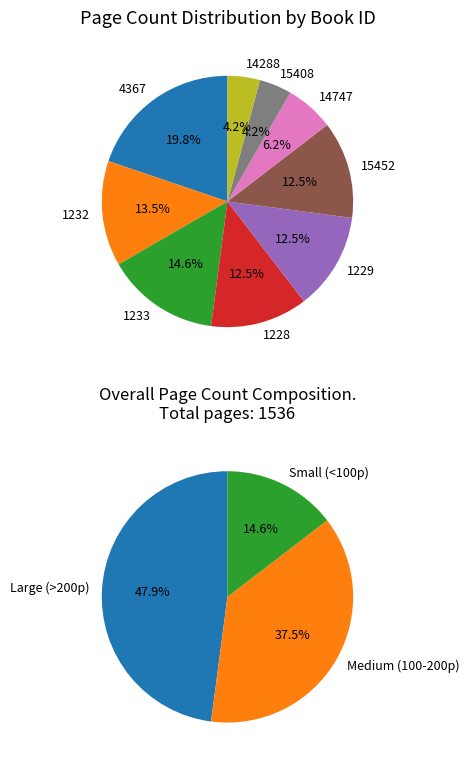

True or false: 15452 accounts for 12% of the total.

True